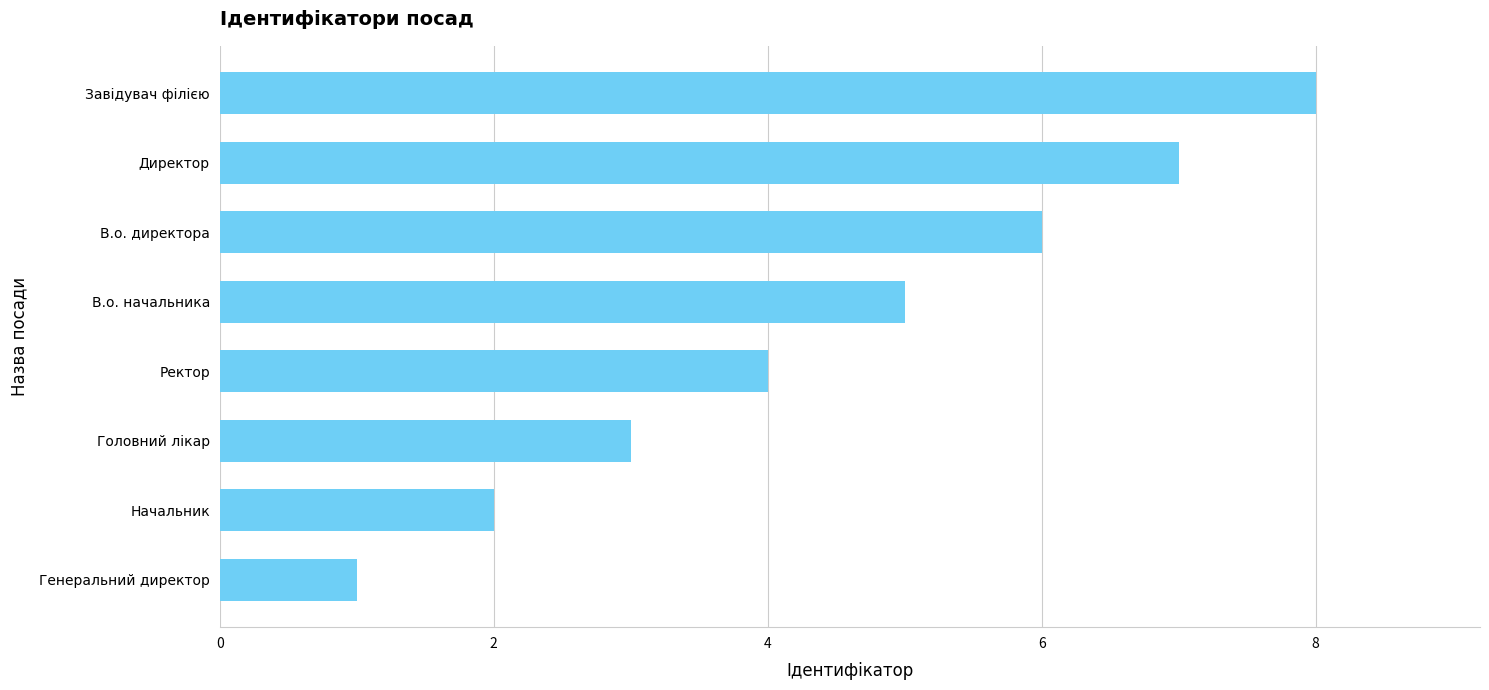

What is the sum of the values at В.о. начальника and Директор?

12